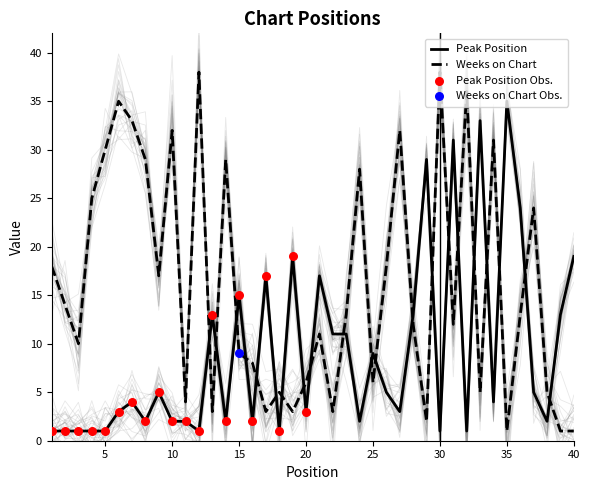

At which category is the sum across all series the highest?

31